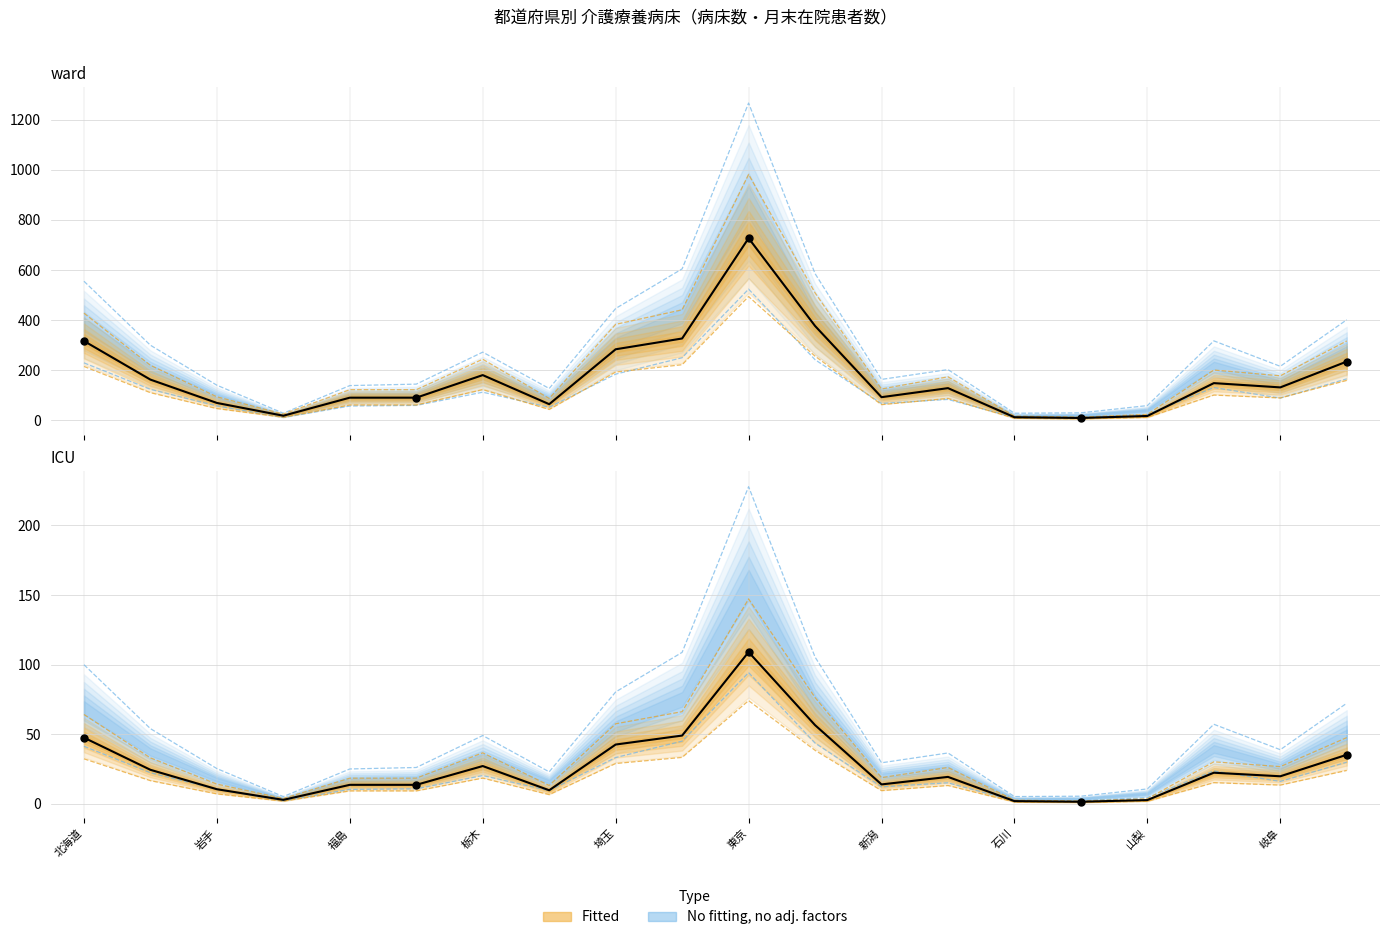

At how many categories does at least one series exceed 727?

1